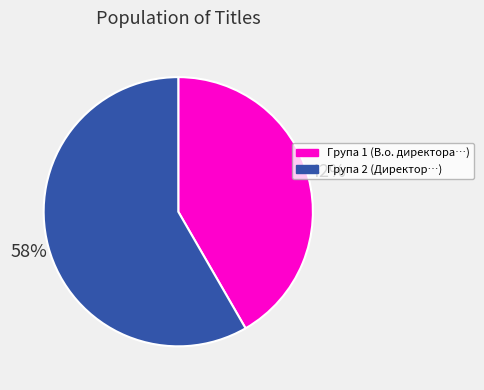

To the nearest percent, what is the average slice percentage?

50%